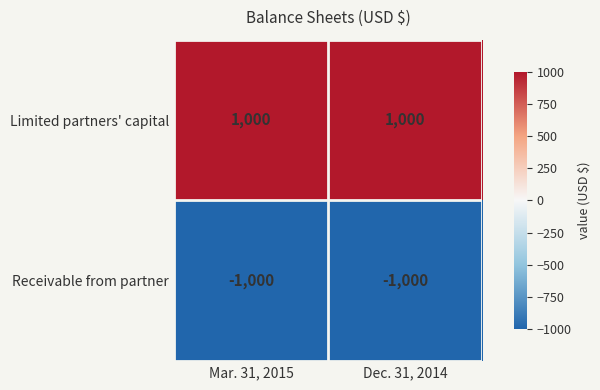

What is the approximate value of Limited partners' capital at Dec. 31, 2014?

1000